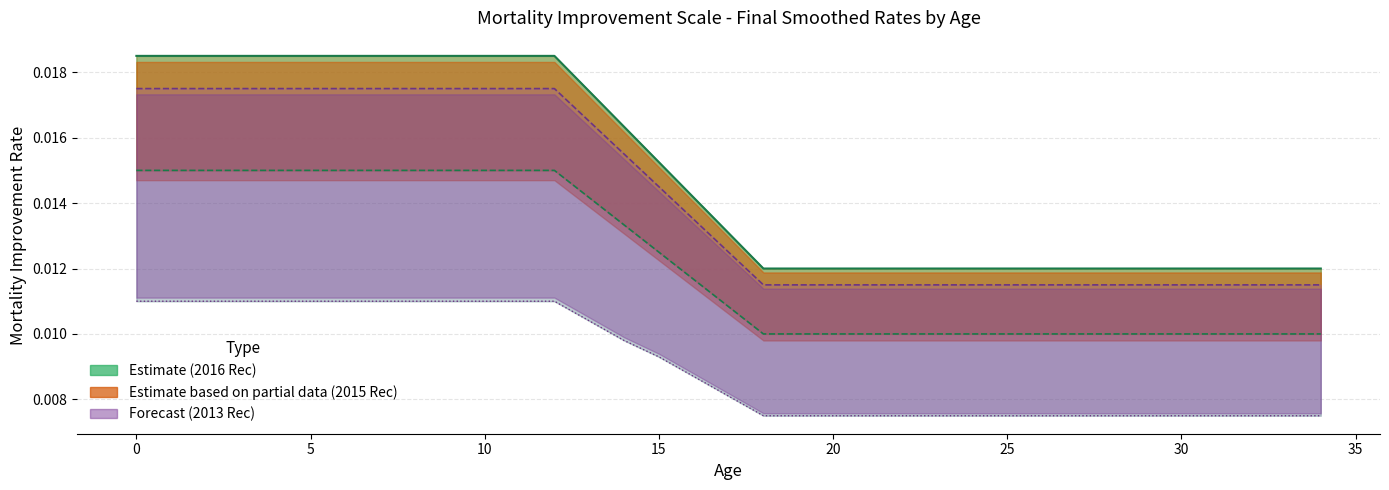

True or false: 2016 Females and 2015 Females intersect in this chart.

False